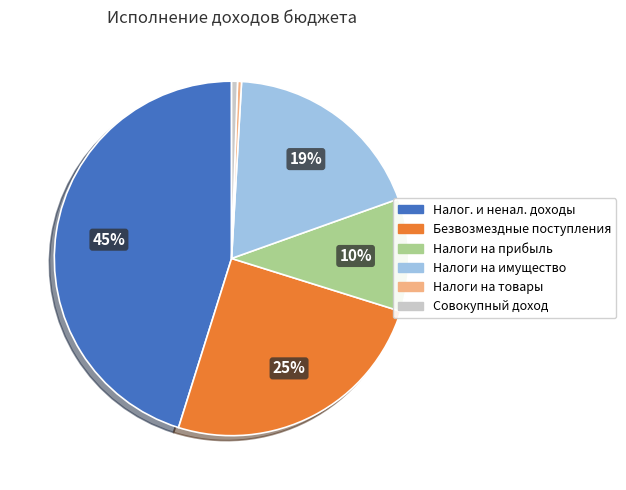

Is there any slice that represents more than half of the pie?

No